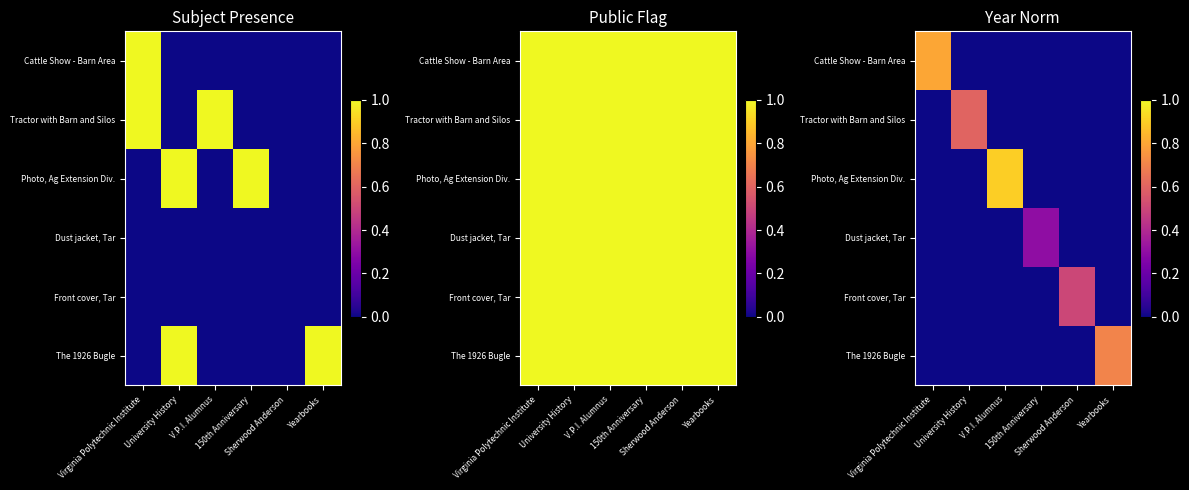

At which category is the sum across all series the highest?

V.P.I. Alumnus